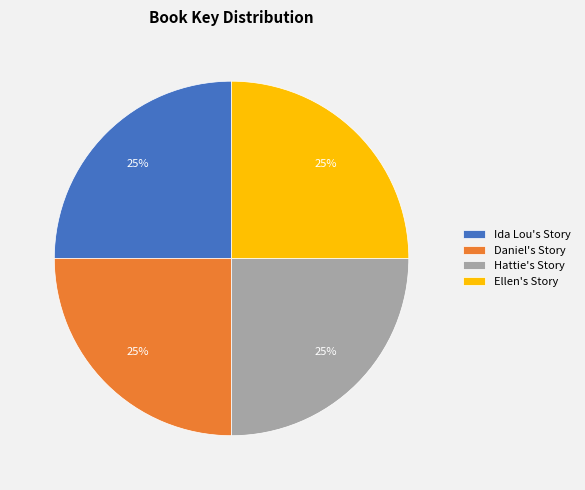

Approximately how many times larger is the value at Ida Lou's Story compared to Daniel's Story?

1.0